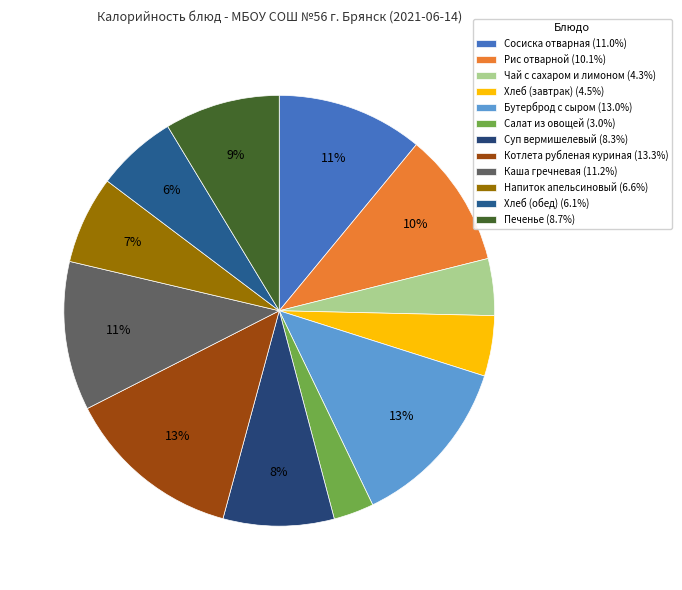

Rank the categories by value from lowest to highest.

Салат из овощей, Чай с сахаром и лимоном, Хлеб (завтрак), Хлеб (обед), Напиток апельсиновый, Суп вермишелевый, Печенье, Рис отварной, Сосиска отварная, Каша гречневая, Бутерброд с сыром, Котлета рубленая куриная